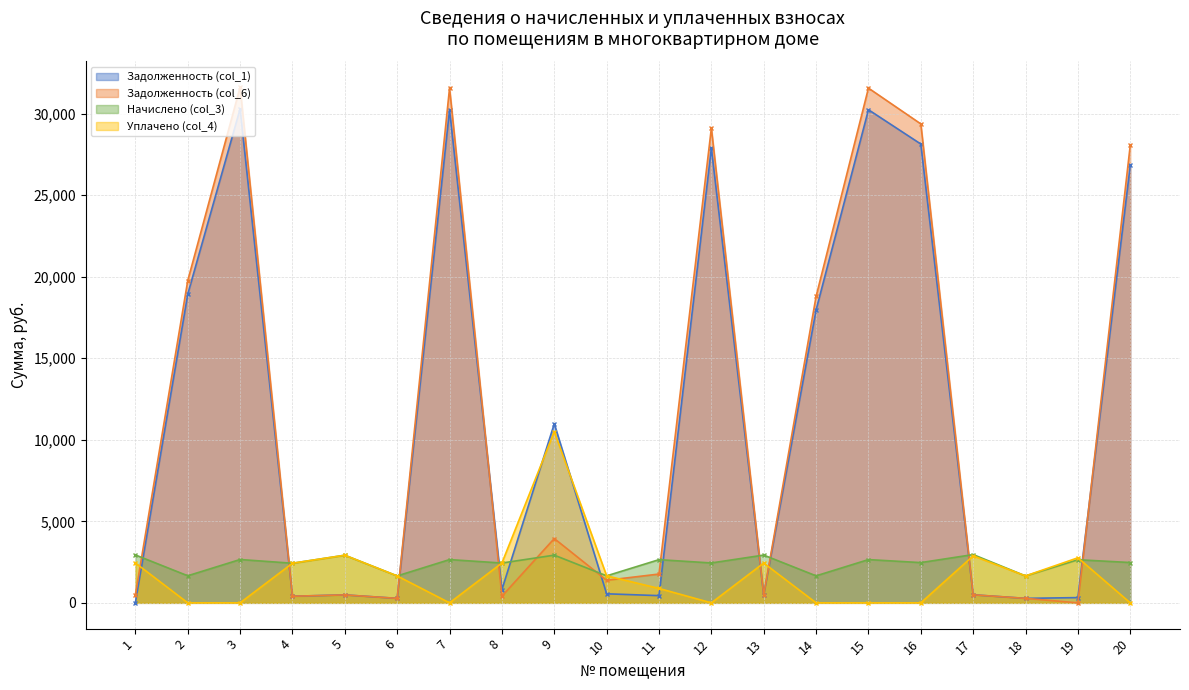

In Уплачено (col_4), how many points are higher than both neighbors (excluding endpoints)?

5